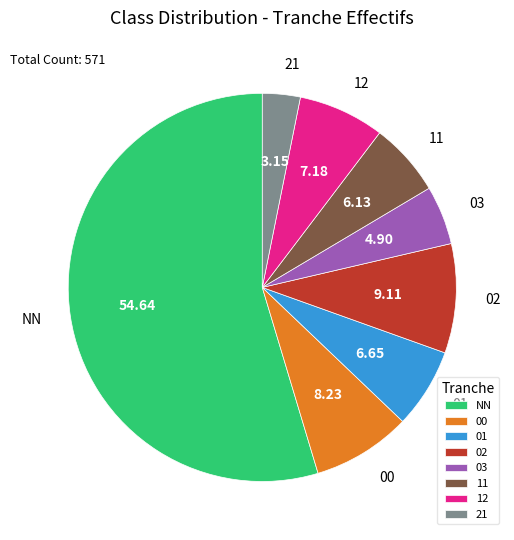

Which slice is the smallest?

21